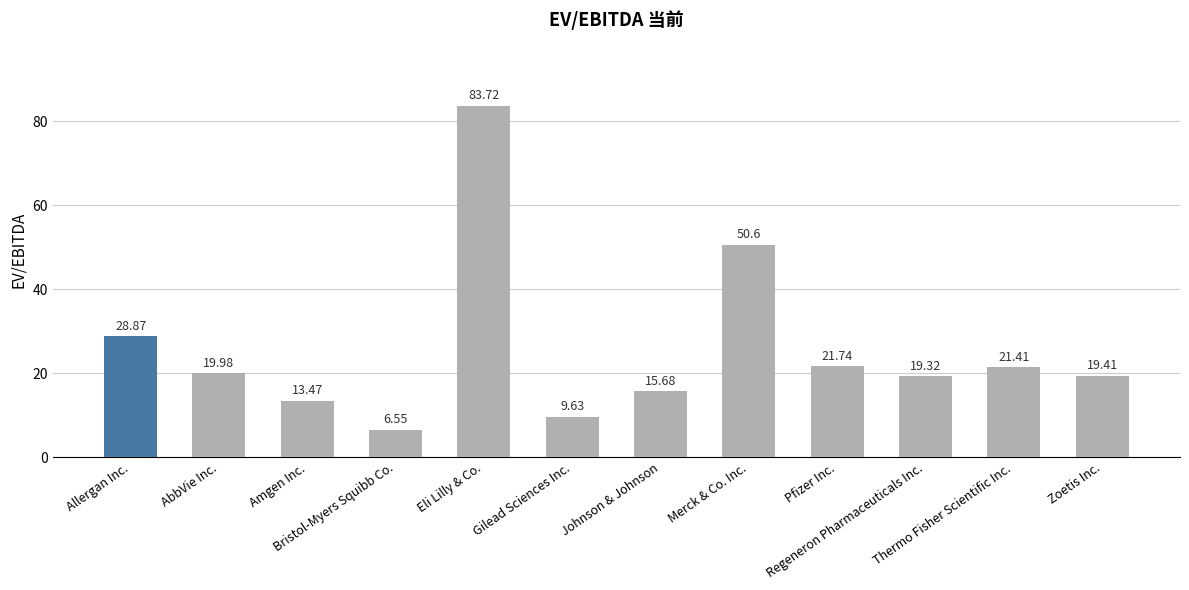

List the labels in order of value, smallest first.

Bristol-Myers Squibb Co., Gilead Sciences Inc., Amgen Inc., Johnson & Johnson, Regeneron Pharmaceuticals Inc., Zoetis Inc., AbbVie Inc., Thermo Fisher Scientific Inc., Pfizer Inc., Allergan Inc., Merck & Co. Inc., Eli Lilly & Co.